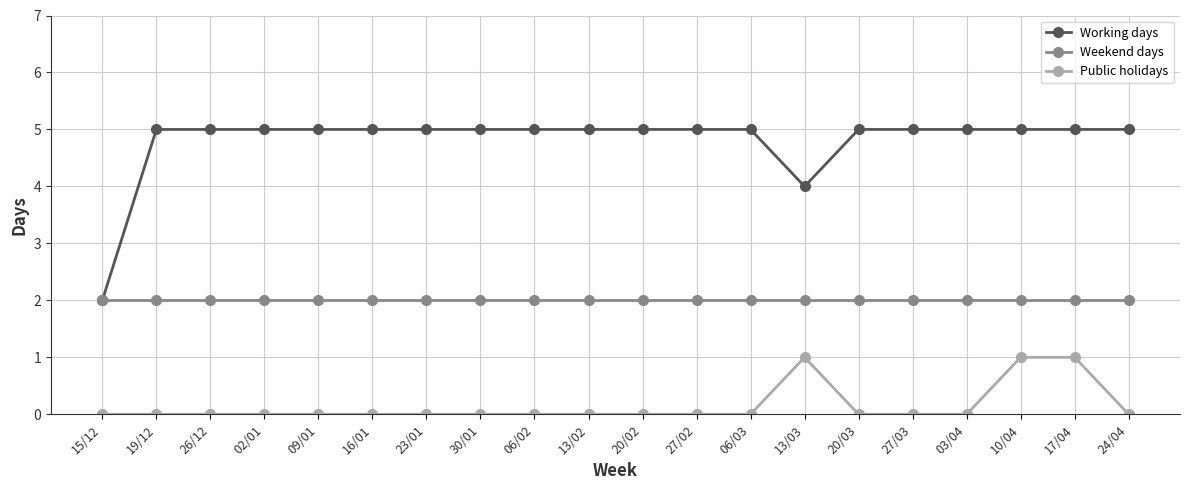

What is the label of the 6th point from the right?

20/03